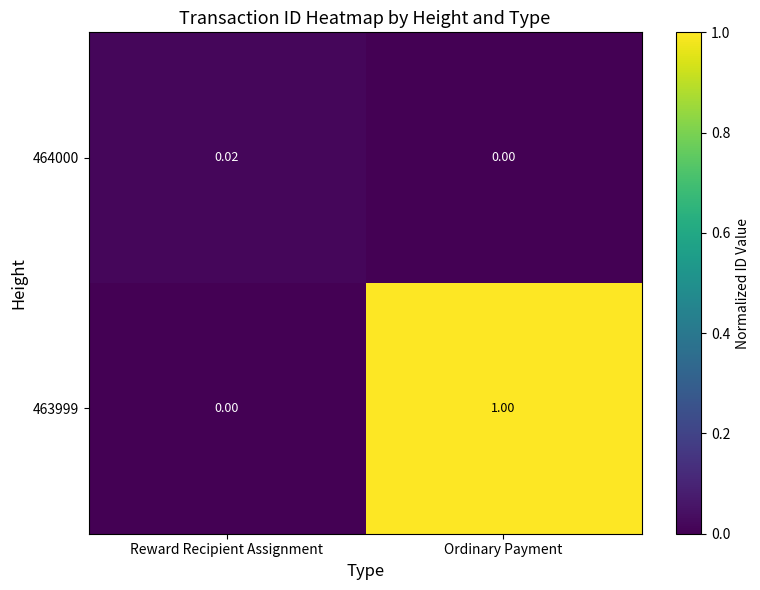

At which category is the sum across all series the highest?

Ordinary Payment